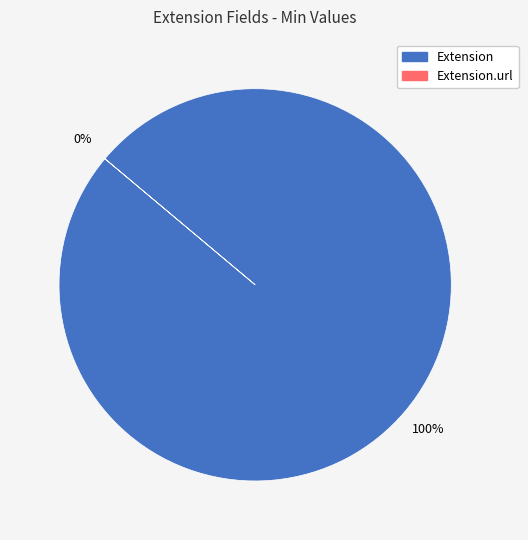

What portion of the pie excludes Extension.url?

100.0%